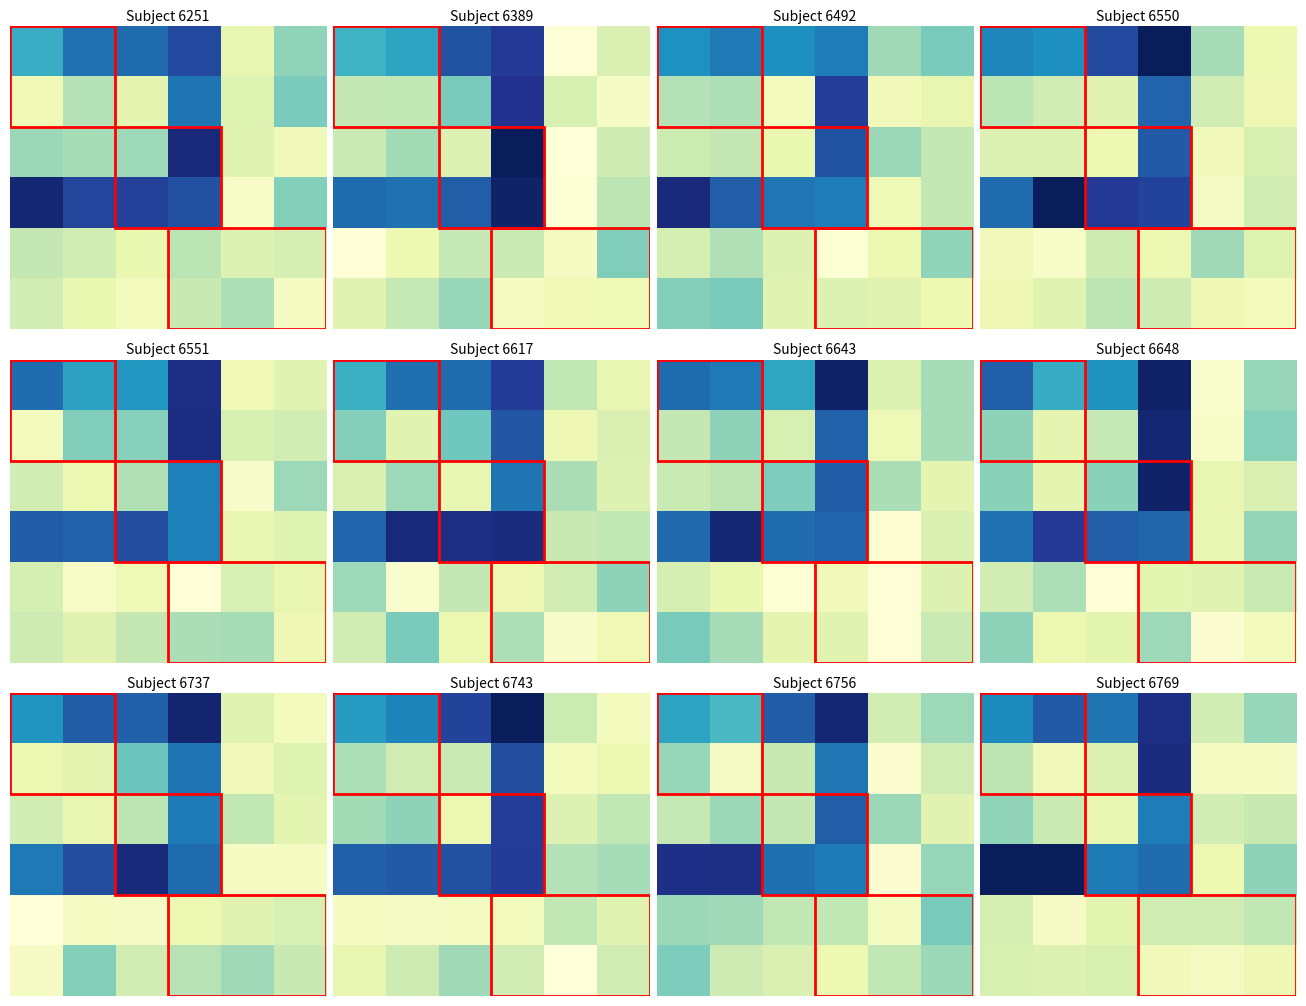

How many categories are shown in the chart?

6